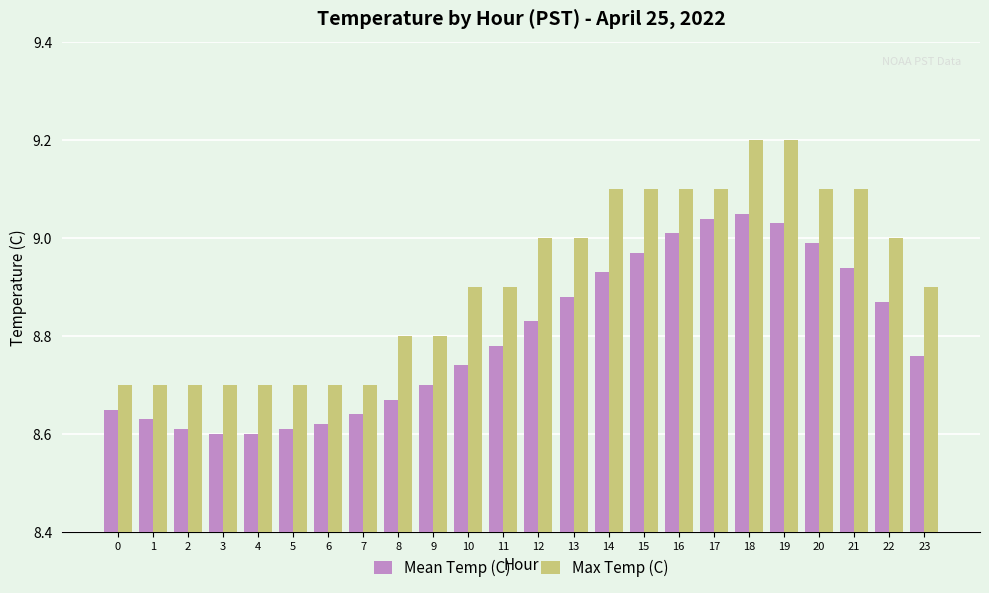

What is the maximum value for Max Temp (C)?

9.2